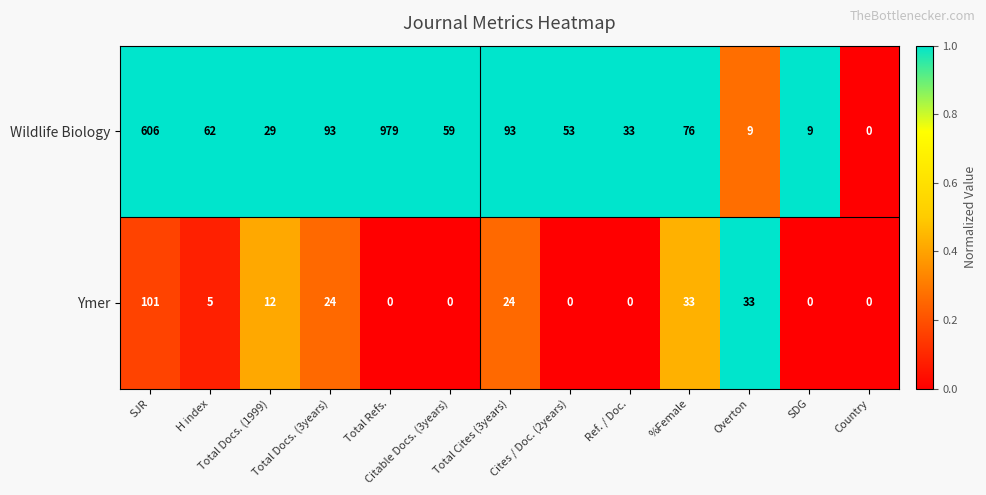

Between Total Refs. and Country, which series saw the biggest shift?

Wildlife Biology